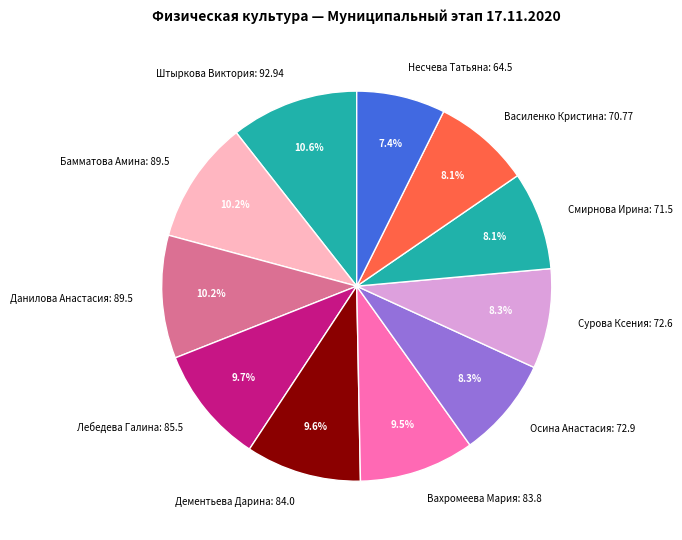

Do Бамматова Амина and Лебедева Галина together represent more than half of the pie?

No